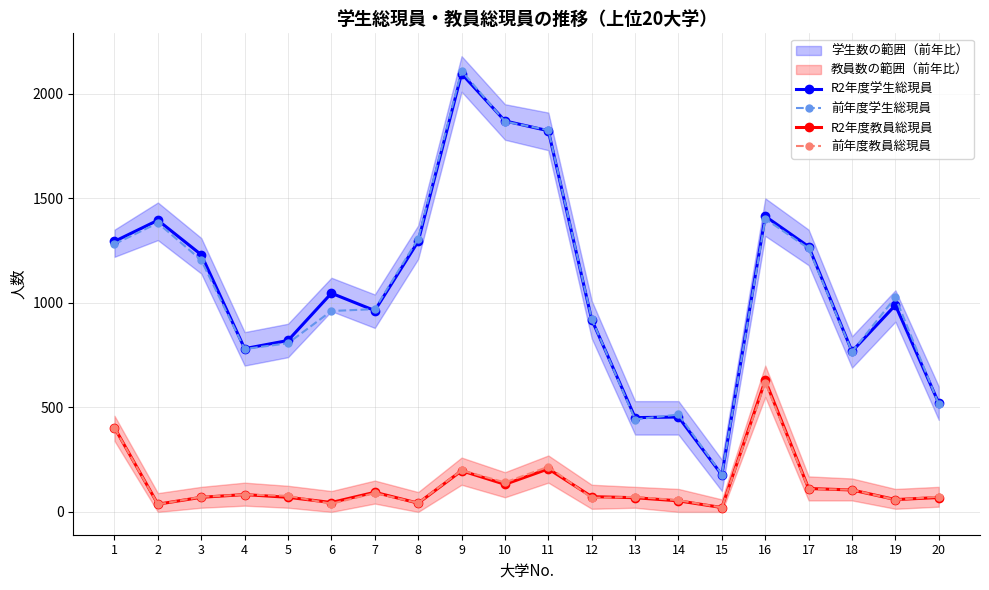

Is it true that 前年度学生総現員 equals 1010 at 11?

False